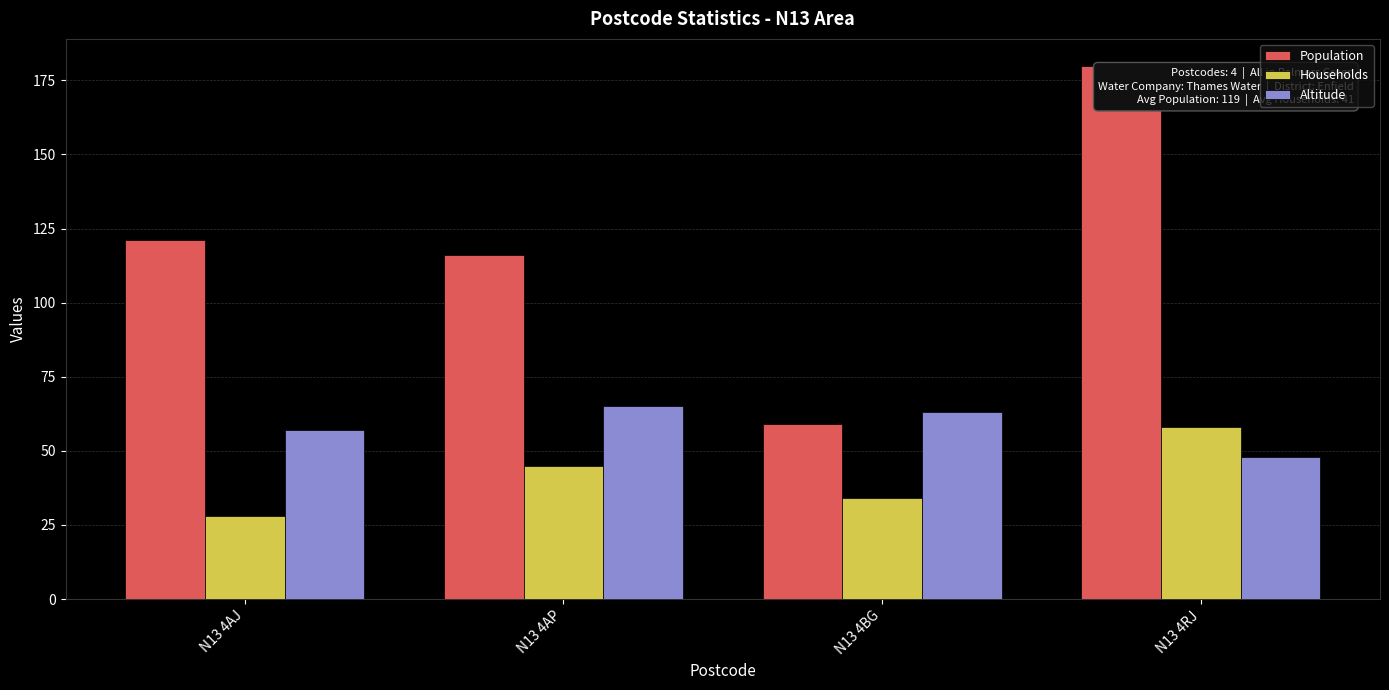

Rank the series by their maximum value, from lowest to highest.

Households, Altitude, Population